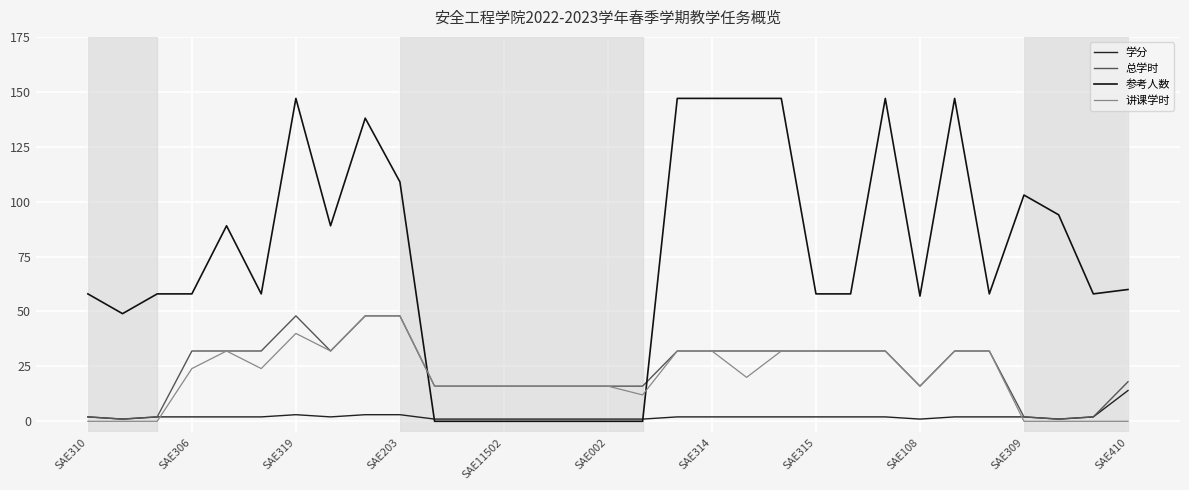

How many categories are shown in the chart?

31